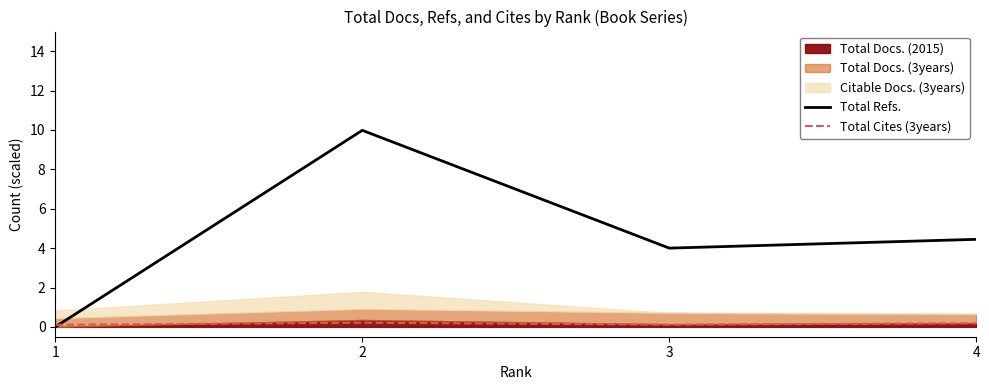

Which series changed the most between 1 and 2?

Total Refs.